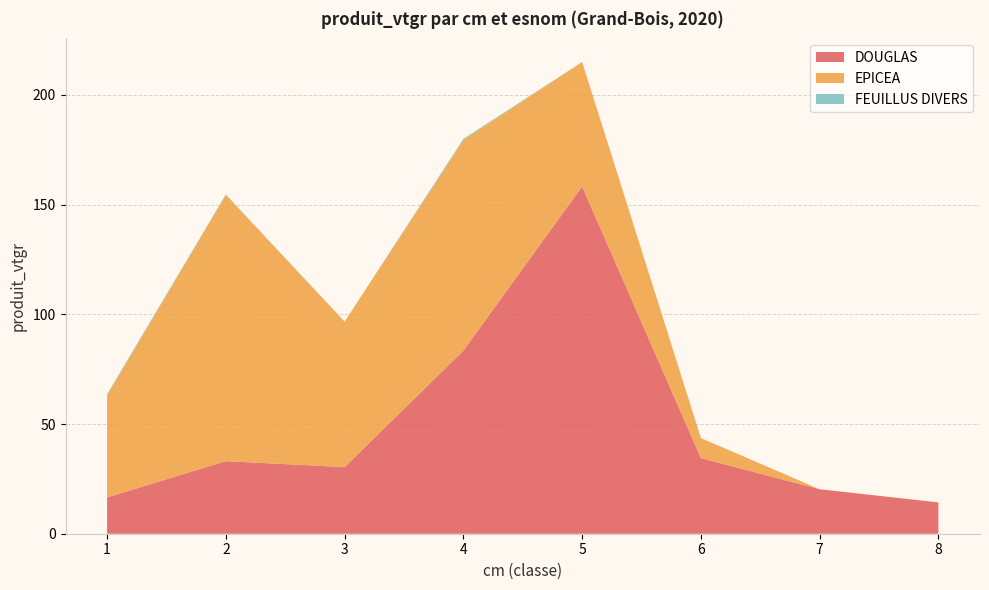

Reading left to right, what are all the values shown in this chart?

DOUGLAS: 16.6	33.1	30.4	83.5	158.3	34.5	20.3	14.3
EPICEA: 46.5	121.3	66.3	96.0	56.7	9.1	0.0	0.0
FEUILLUS DIVERS: 0.5	0.3	0.0	0.5	0.0	0.0	0.0	0.0